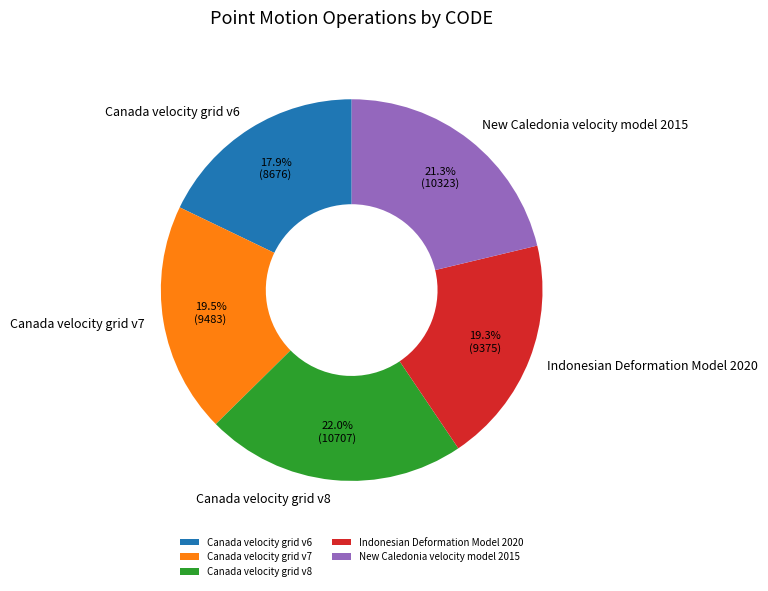

To the nearest percent, what is the difference between the largest and smallest slice percentages?

4%